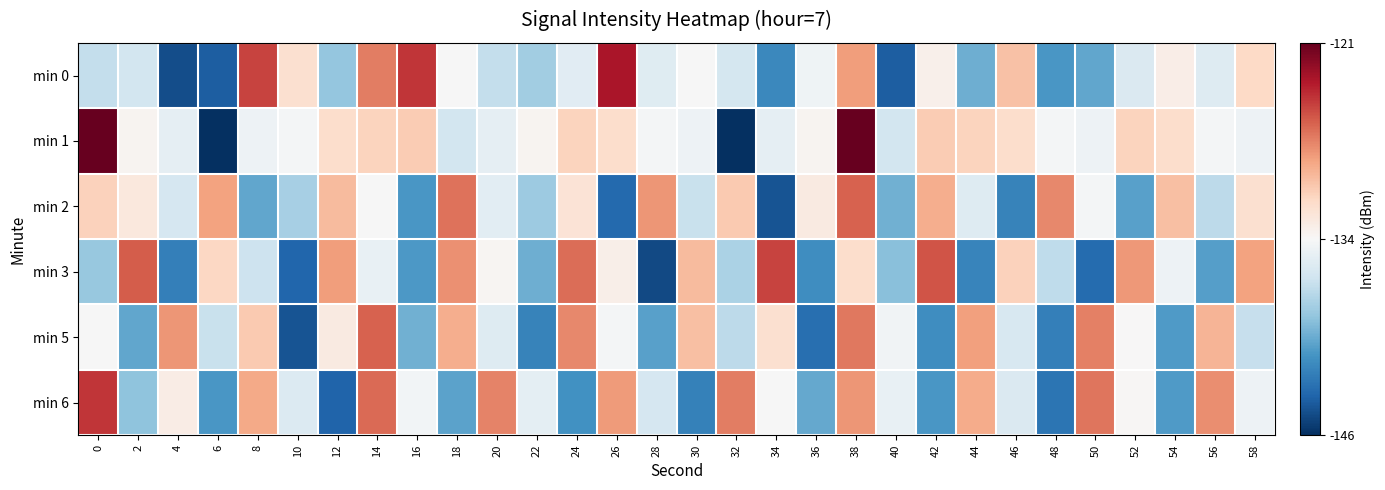

At which category is the sum across all series the highest?

38